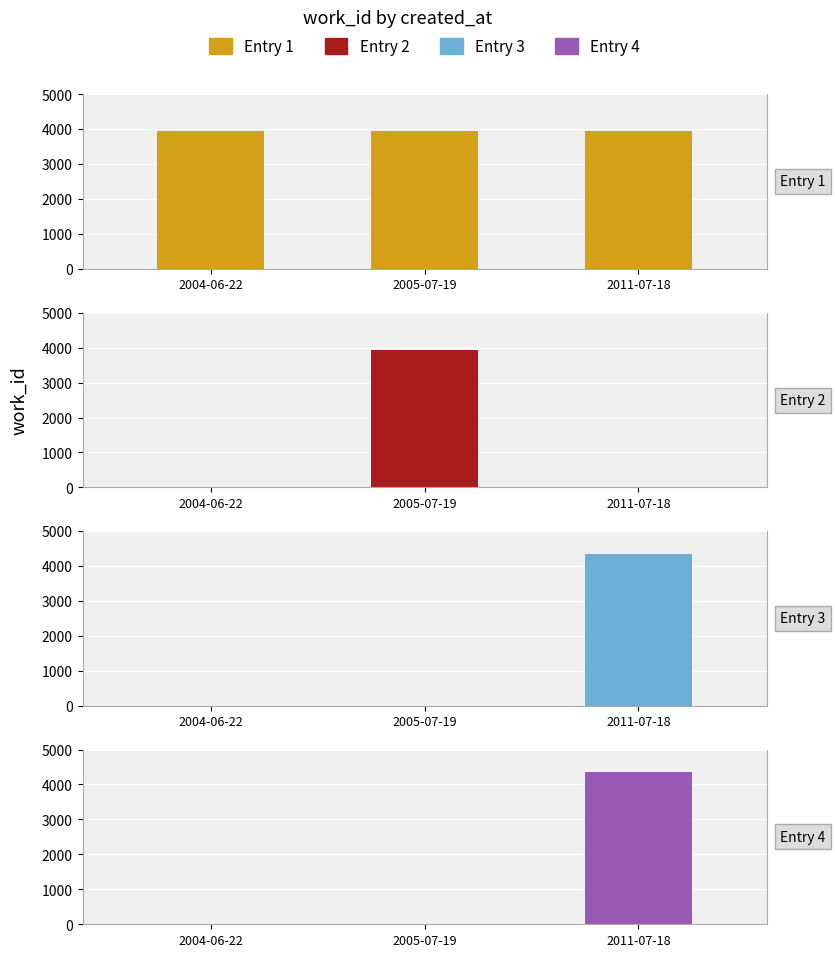

What value does the Entry 1 series have at 2011-07-18?

3946